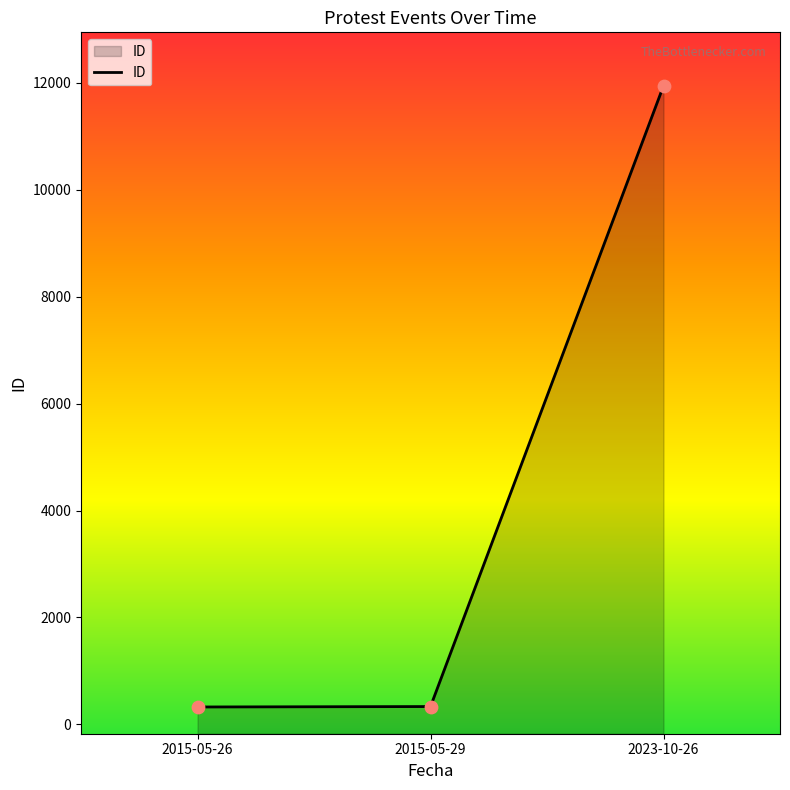

What is the change in value from 2015-05-26 to 2015-05-29?

+8